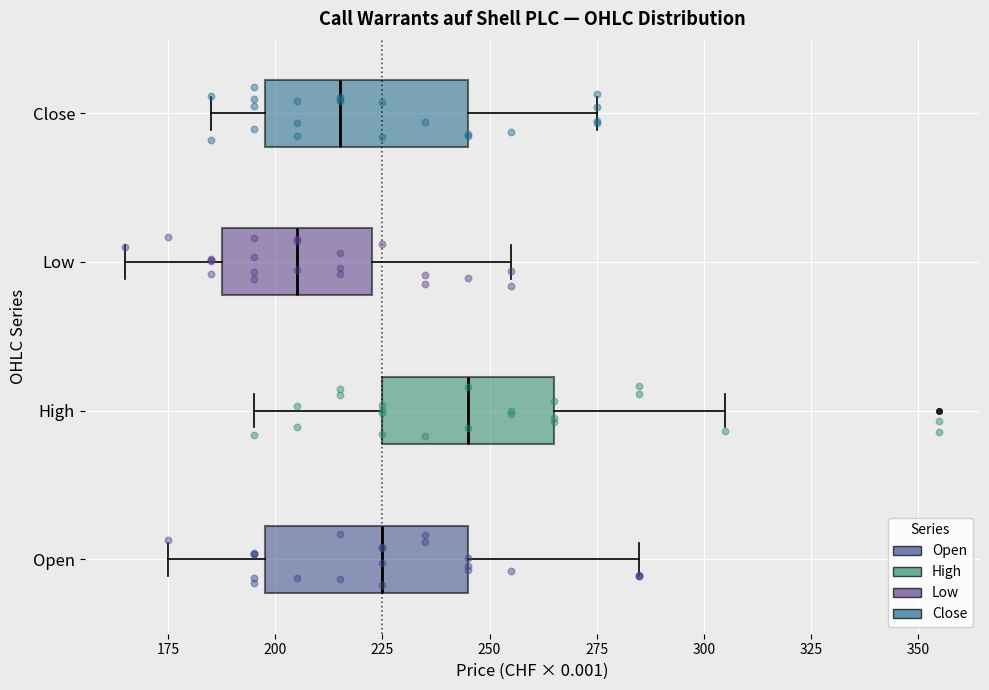

Reading bottom to top, read every box against the x-axis: the position of its median line, the range the box covers, and the ends of its whiskers. The values are not printed on the chart, so give them approximately, as read against the axis.

Open: median 225, box 200 to 245, whiskers 175 to 285
High: median 245, box 225 to 265, whiskers 195 to 305
Low: median 205, box 190 to 225, whiskers 165 to 255
Close: median 215, box 200 to 245, whiskers 185 to 275